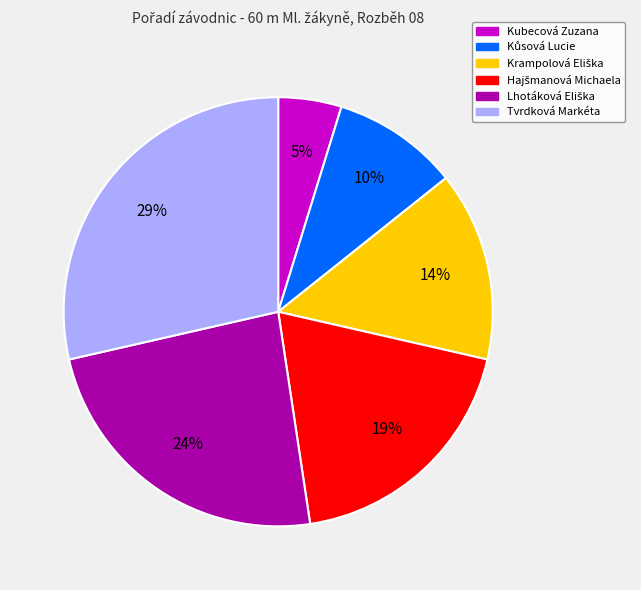

Which slice is the smallest?

Kubecová Zuzana